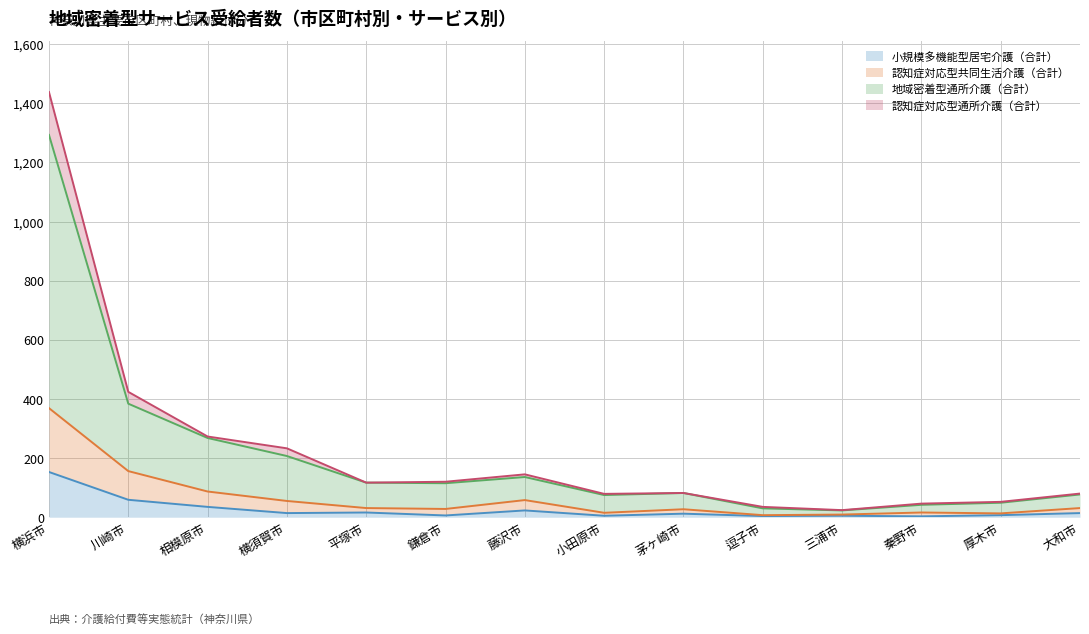

How many distinct data groups are displayed?

4